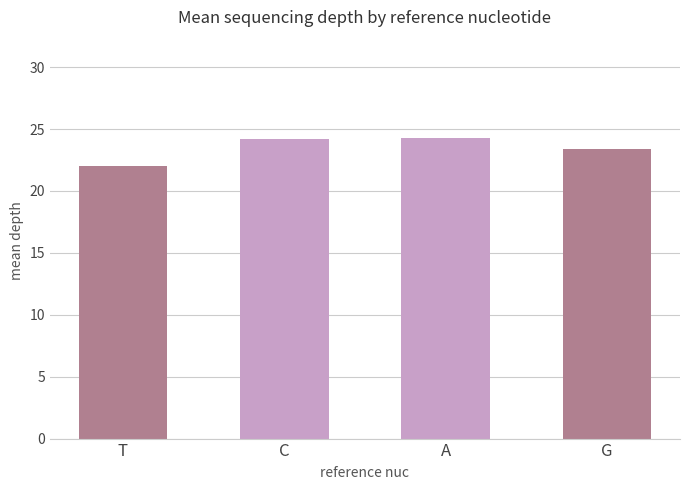

What is the value of the 2nd bar from the left?

24.2